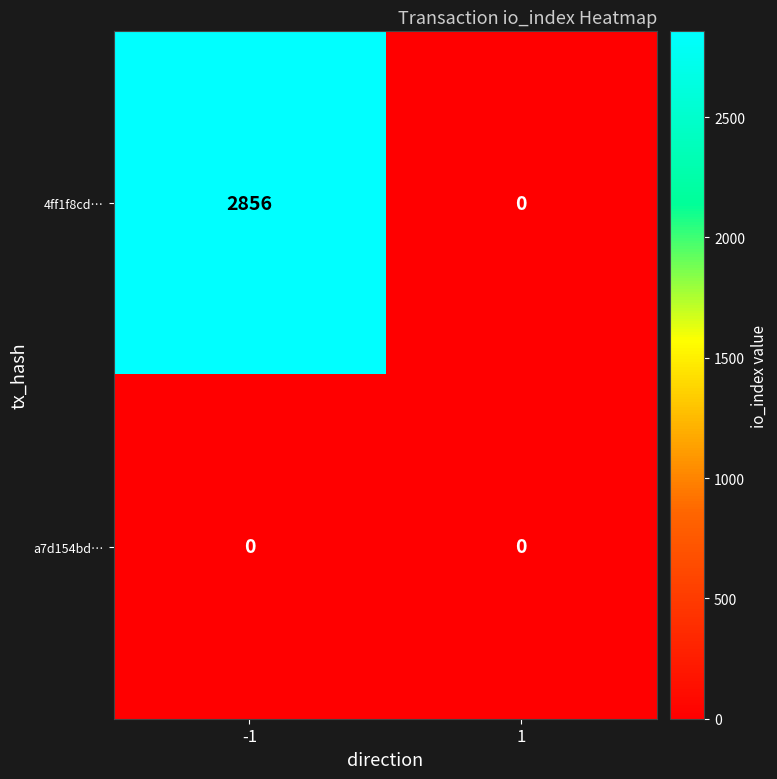

At -1, list the series in order from smallest to largest.

a7d154bd…, 4ff1f8cd…